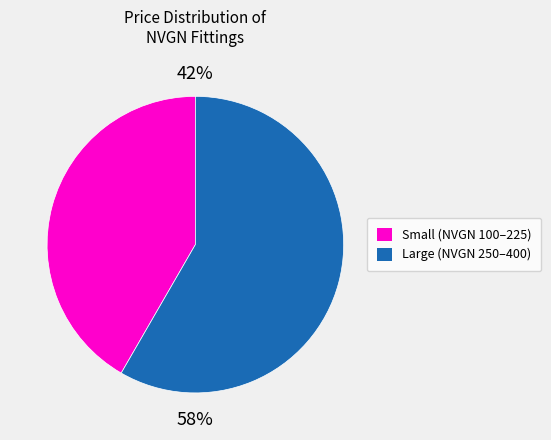

To the nearest percent, what is the average slice percentage?

50%